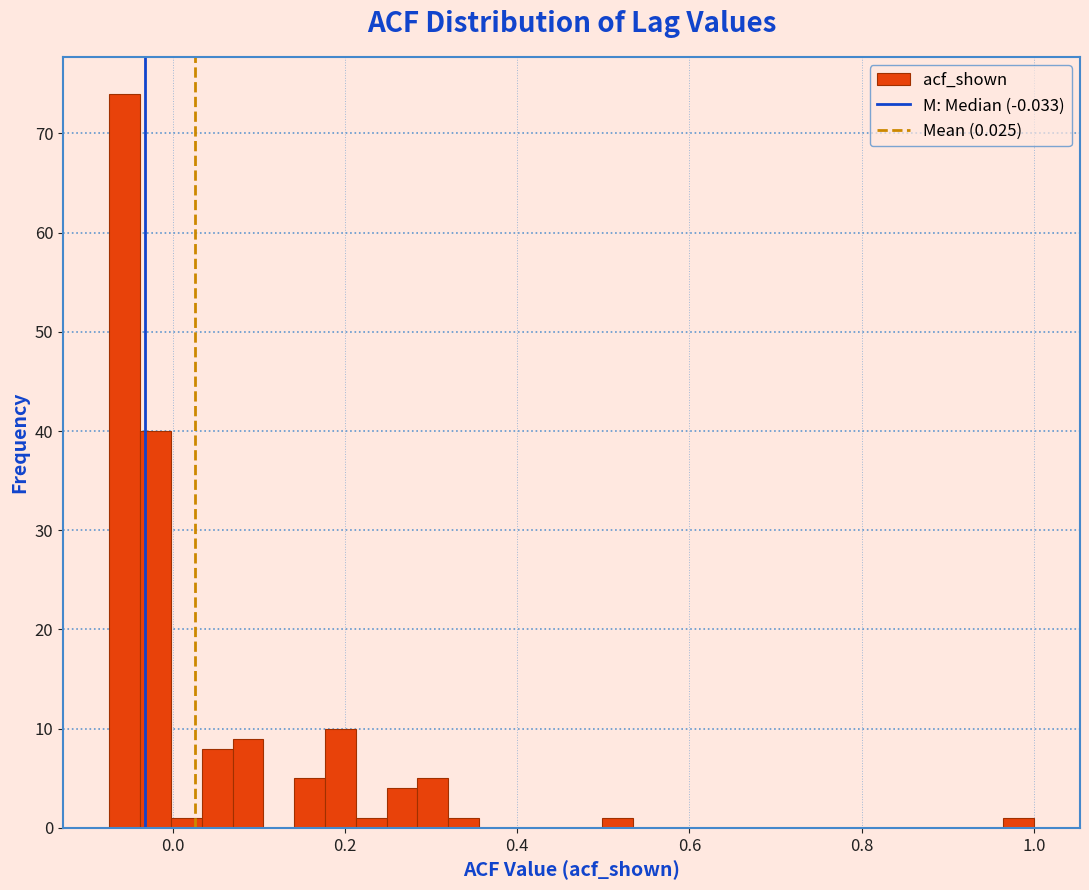

Around what value on the x-axis is the tallest bar? Give the approximate position of its centre, as read against the axis.

-0.06